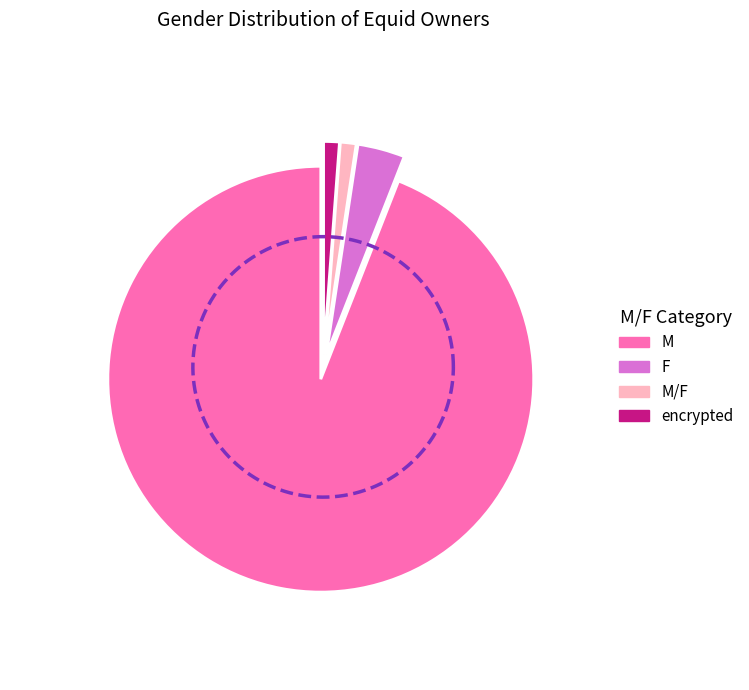

To the nearest percent, what is the combined percentage of M and encrypted?

95%